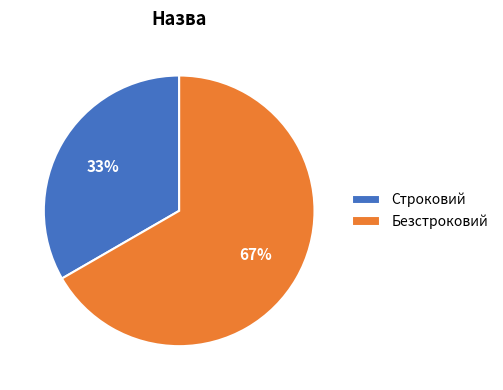

Rank the categories by value from lowest to highest.

Строковий, Безстроковий